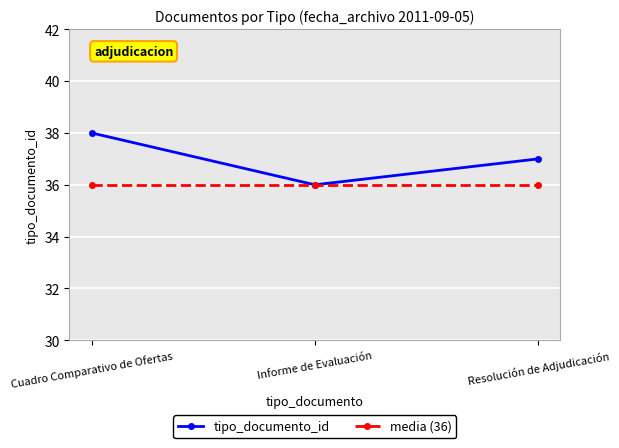

What is the minimum value for media (36)?

36